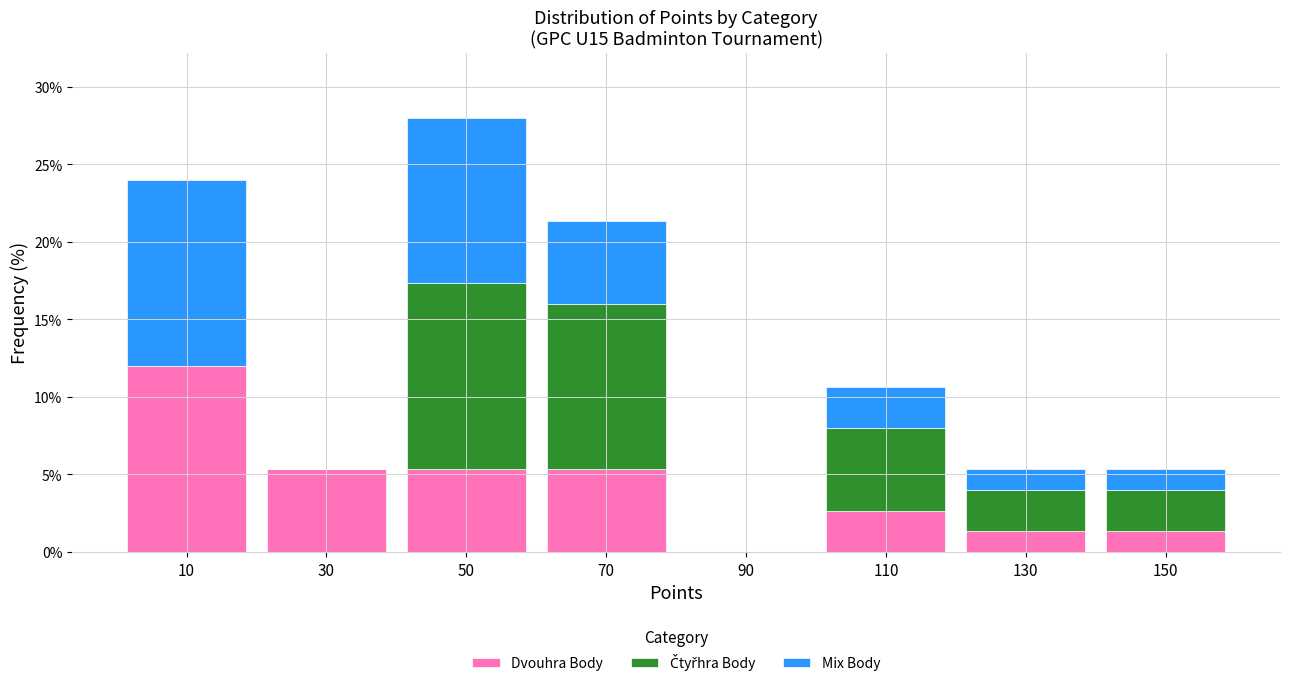

Reading left to right, list every stacked bar in this chart as the range it spans on the x-axis followed by its total height. The values are not printed on the chart, so give them approximately, as read against the axis.

0 to 20: 24.0
20 to 40: 5.5
40 to 60: 28.0
60 to 80: 21.5
80 to 100: 0
100 to 120: 10.5
120 to 140: 5.5
140 to 160: 5.5